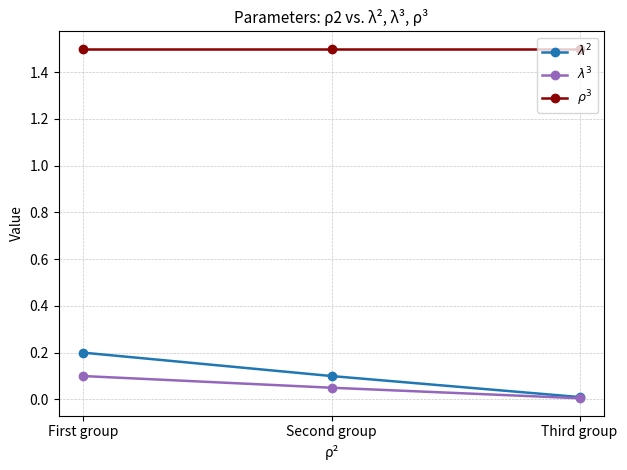

What position from the right is First group?

3